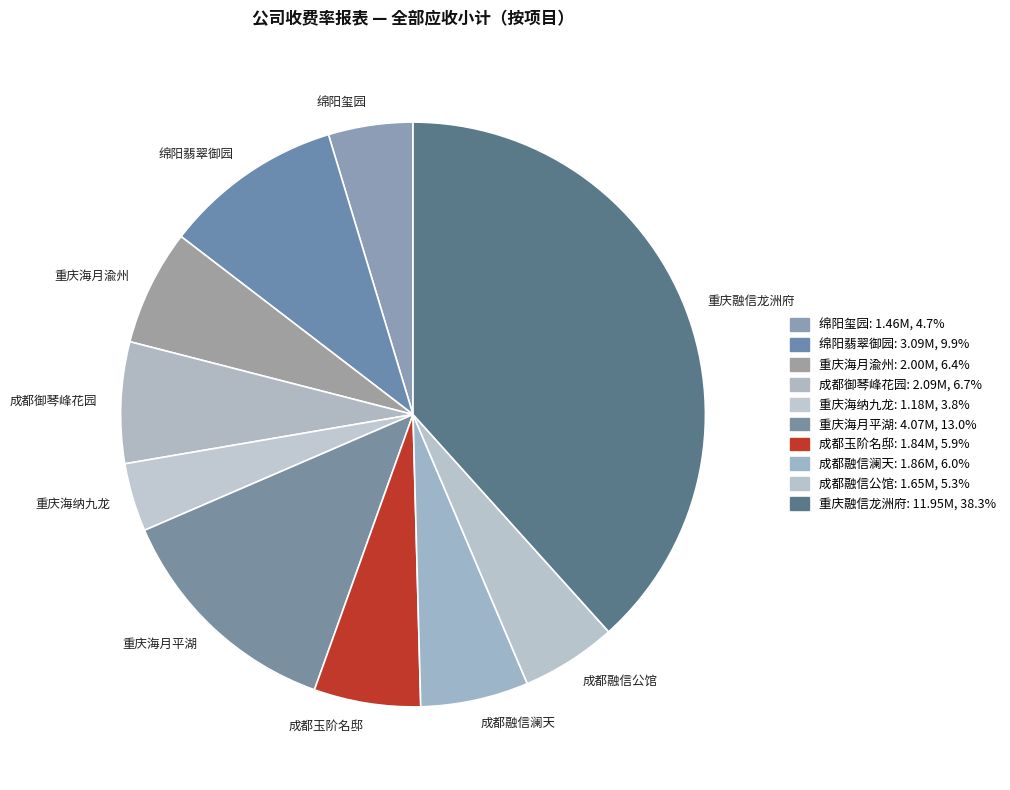

Is 成都融信澜天 the majority of the pie?

No